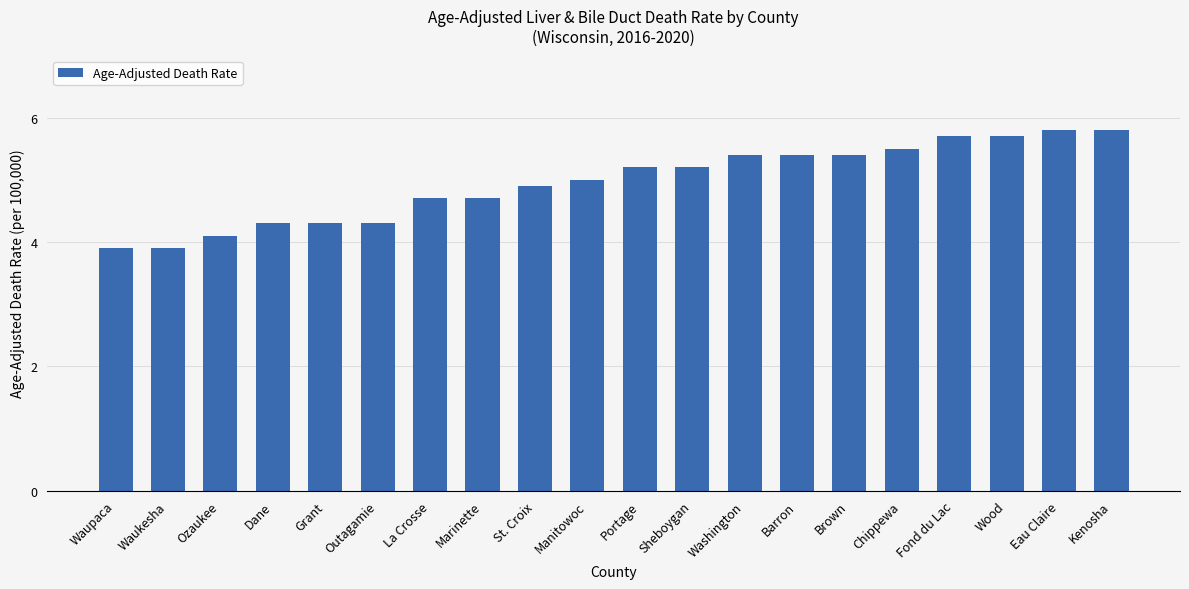

The value at Portage is 5.2. True or false?

True